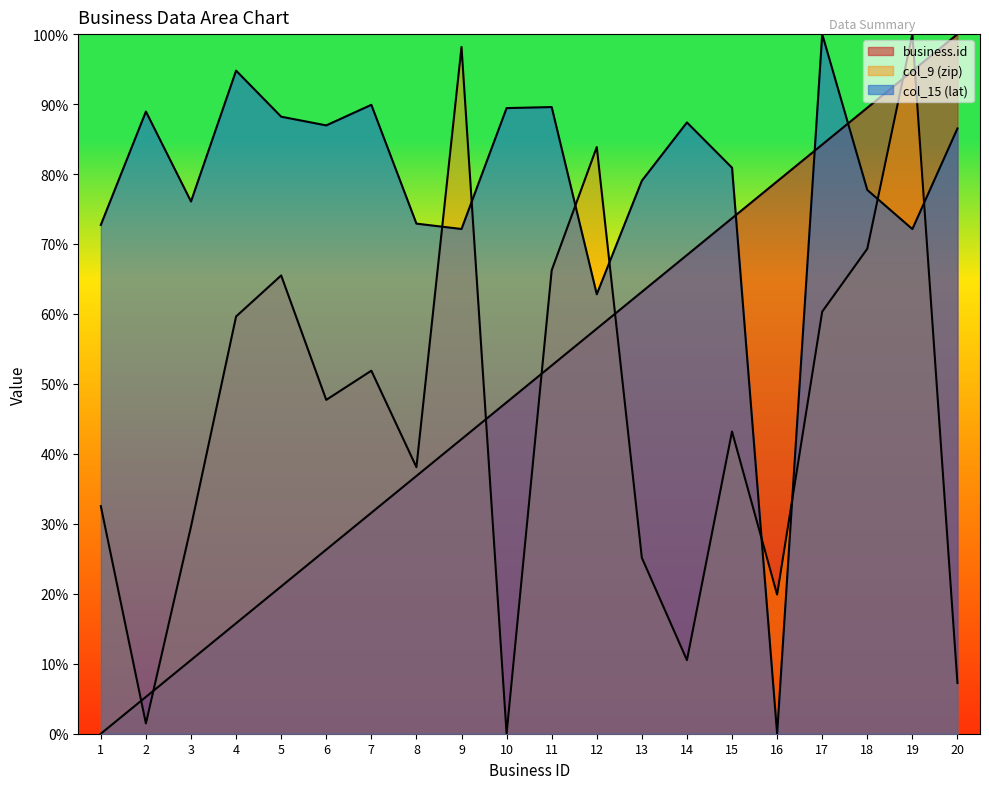

What is the difference between the col_15 (lat) values at 8 and 14?

0.1